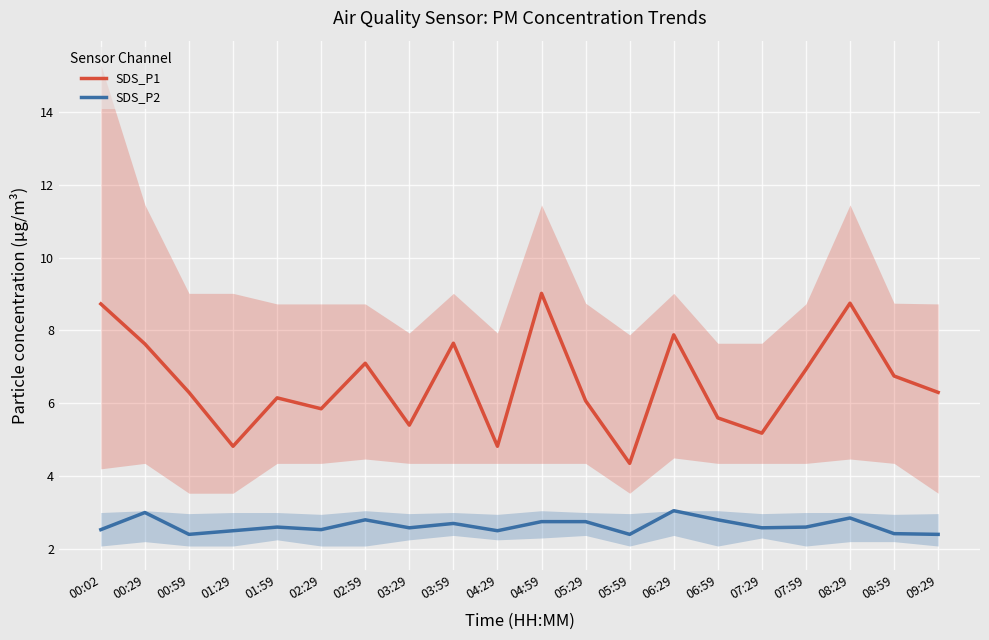

How many interior local peaks does the SDS_P2 series have?

6